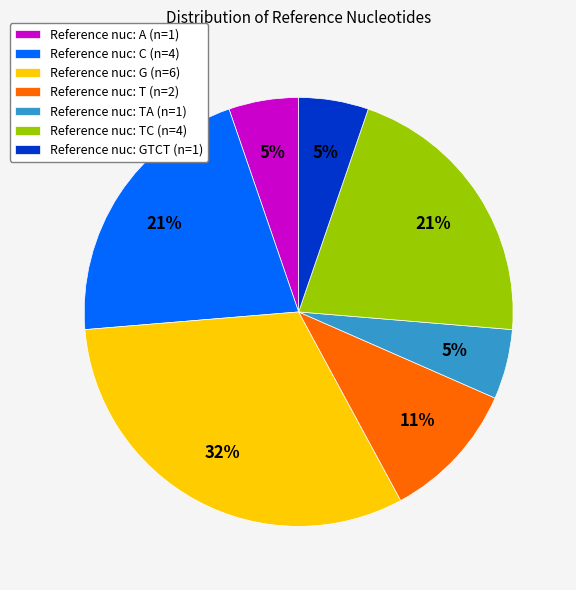

Is there a majority slice in this chart?

No